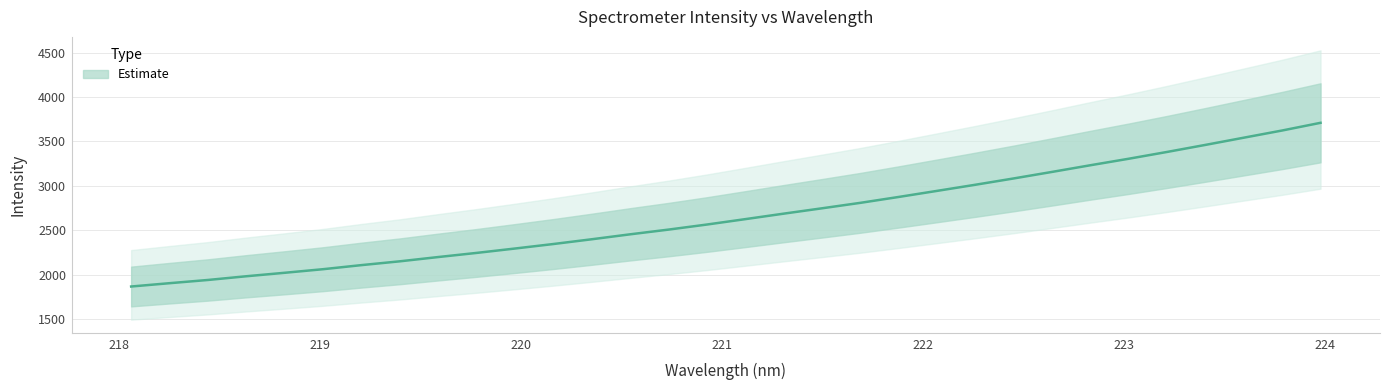

What is the label of the 31st point from the left?

223.7895